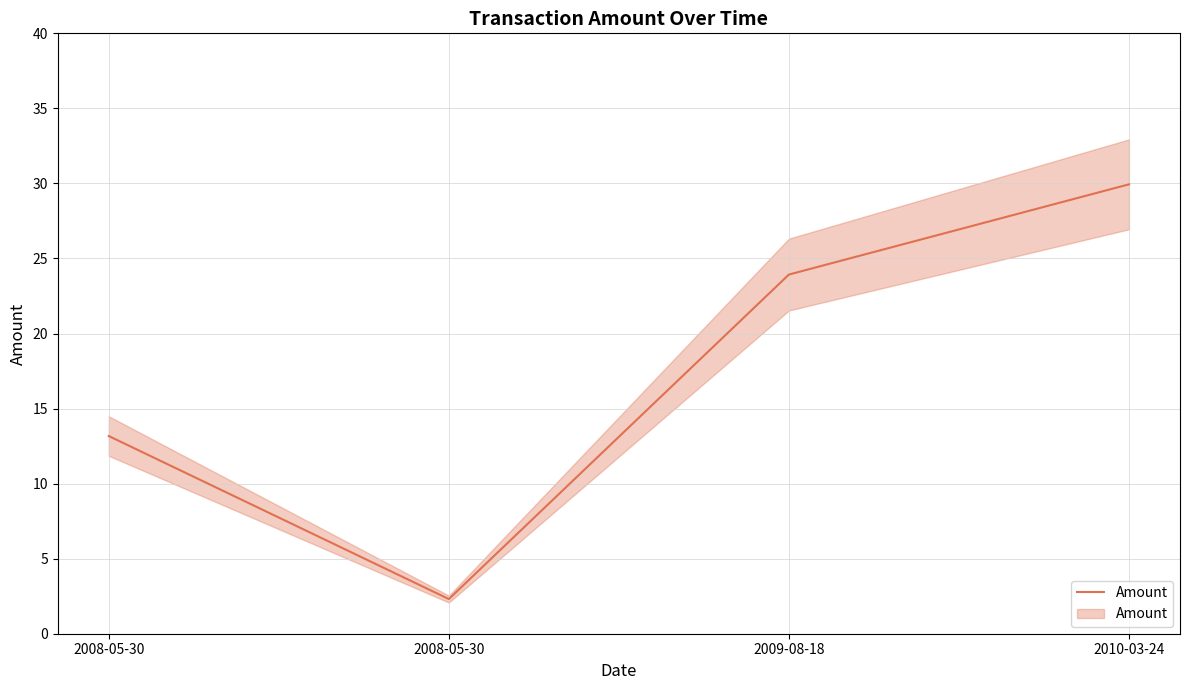

How many interior local valleys (lower than both neighbors) does the data have?

1